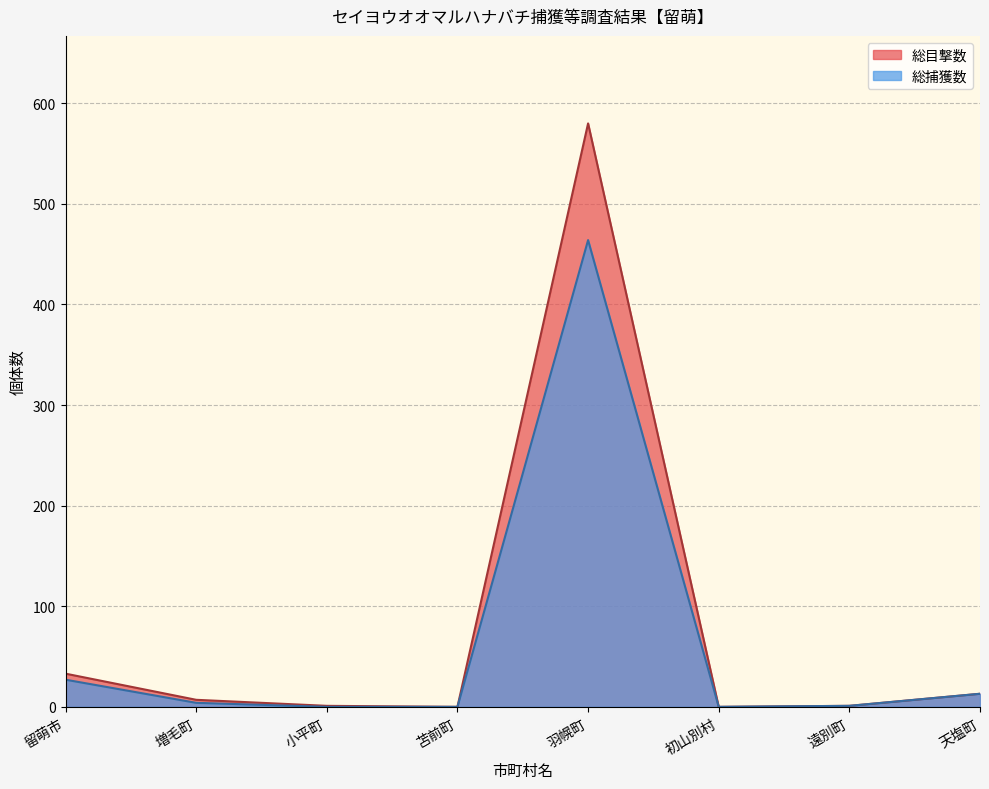

What is the greatest value displayed?

580